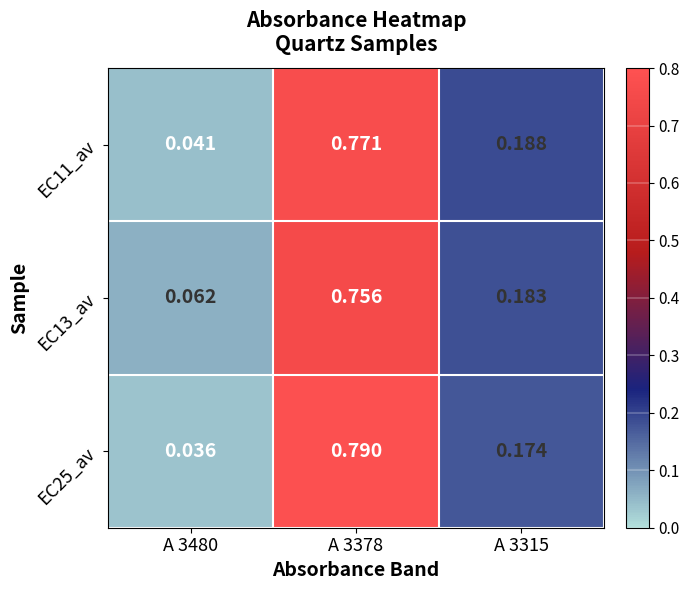

How many series are shown in this chart?

3